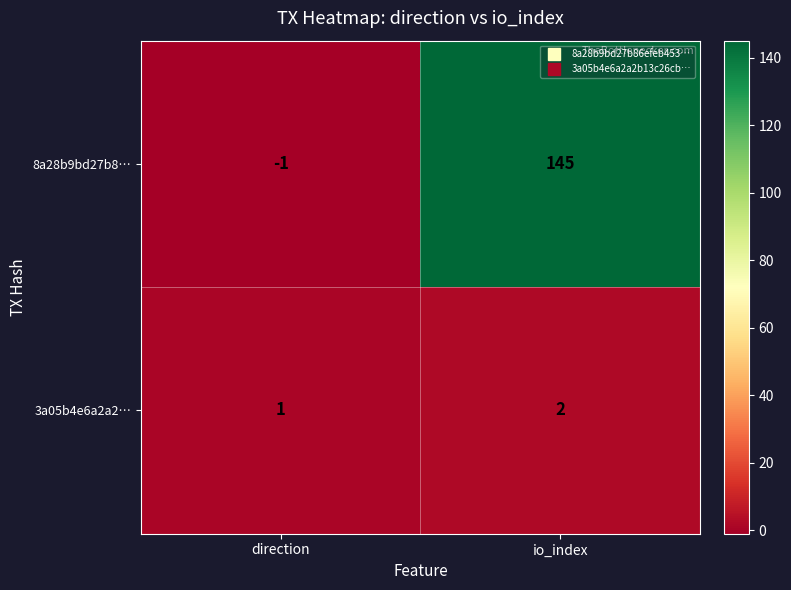

At how many categories does at least one series exceed 57?

1